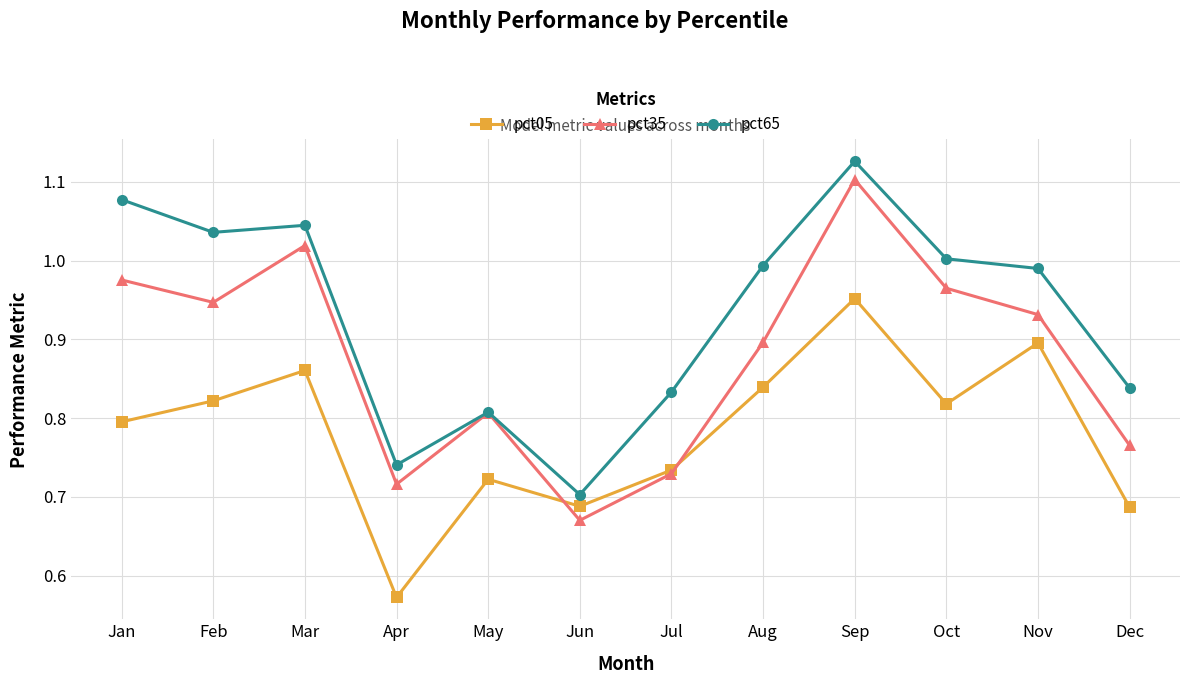

The value of pct35 at Jun is 0.7. True or false?

True